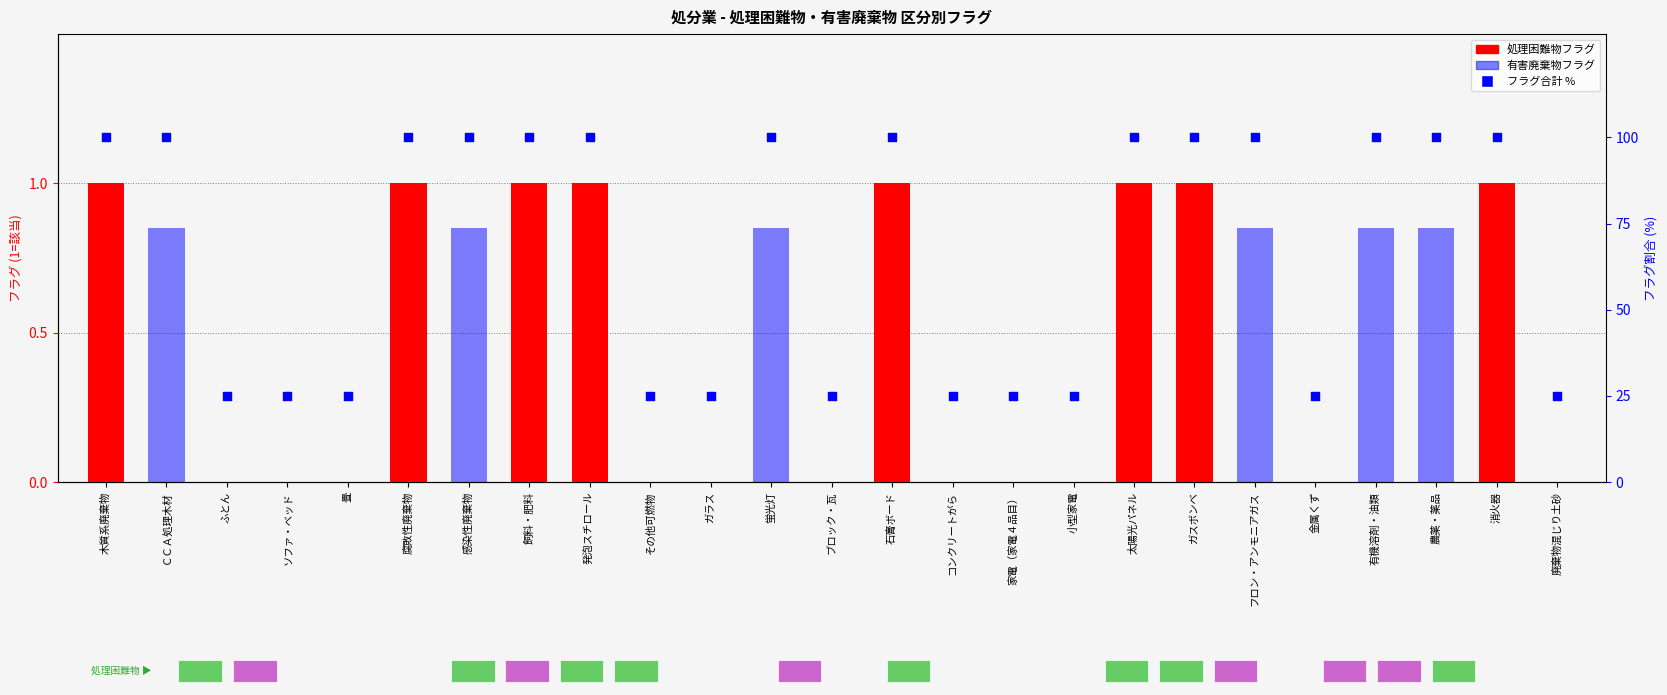

Is the value of 処理困難物 at 発泡スチロール greater than the value of フラグ合計 % at ブロック・瓦?

No